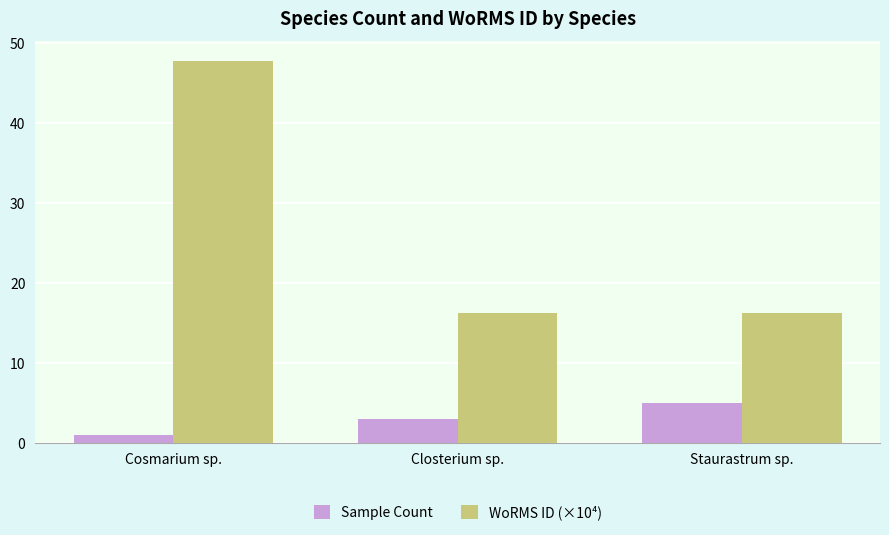

Is it true that Sample Count equals 2.2 at Staurastrum sp.?

False